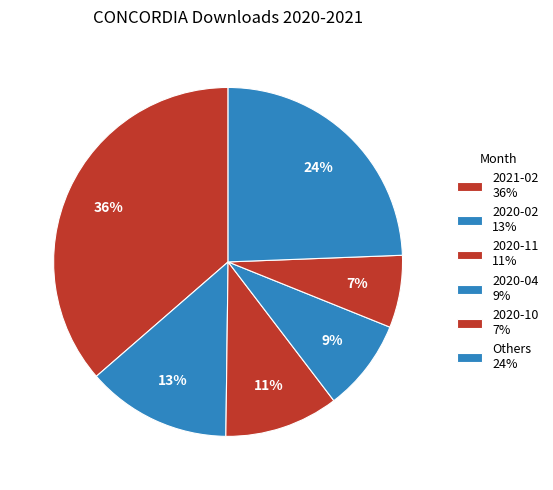

How many segments does this pie chart have?

6